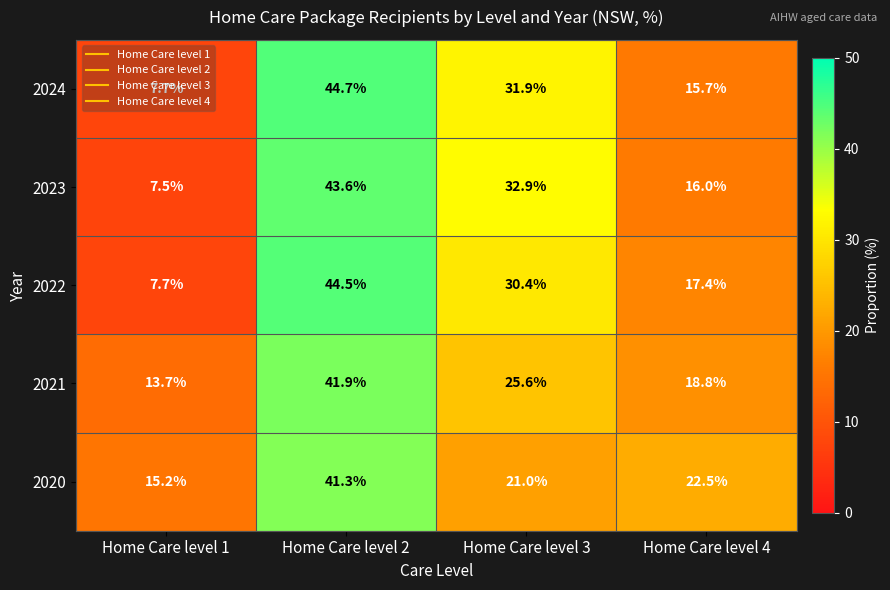

What is the total value across all series at Home Care level 2?

216.0